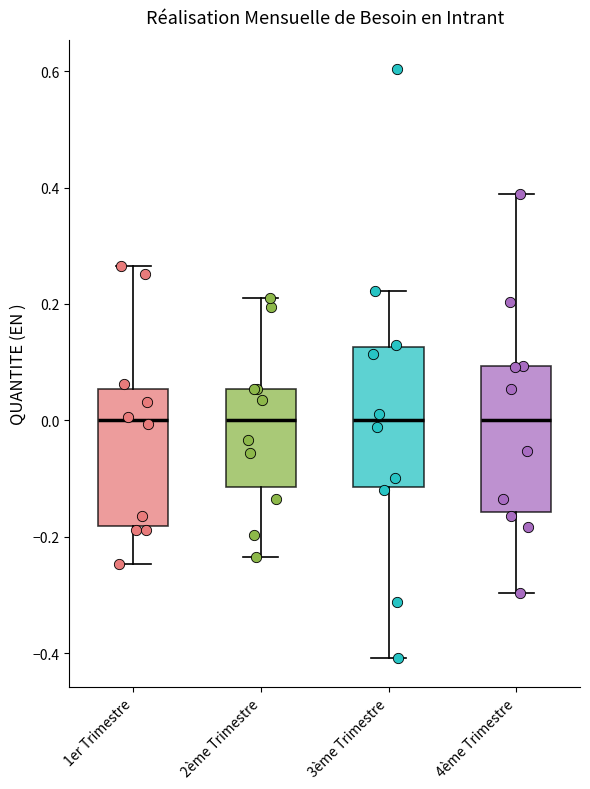

Where does the lower whisker of the box for 3ème Trimestre end on the y-axis? The values are not printed on the chart, so give them approximately, as read against the axis.

-0.40